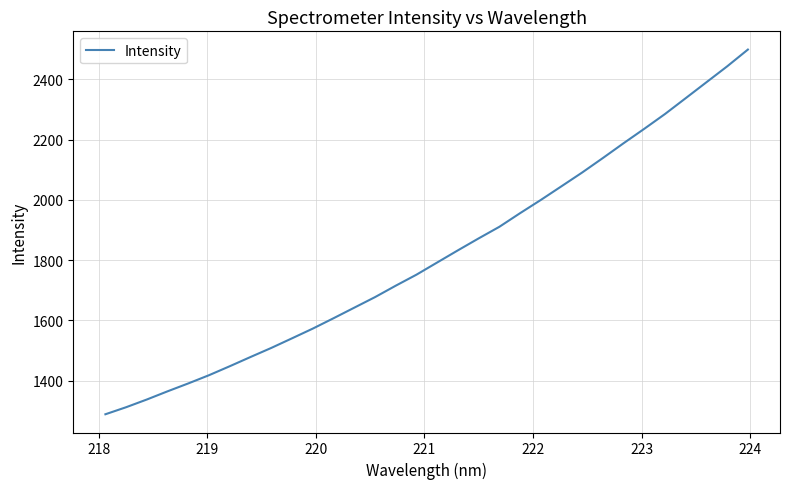

What is the greatest value displayed?

2498.8